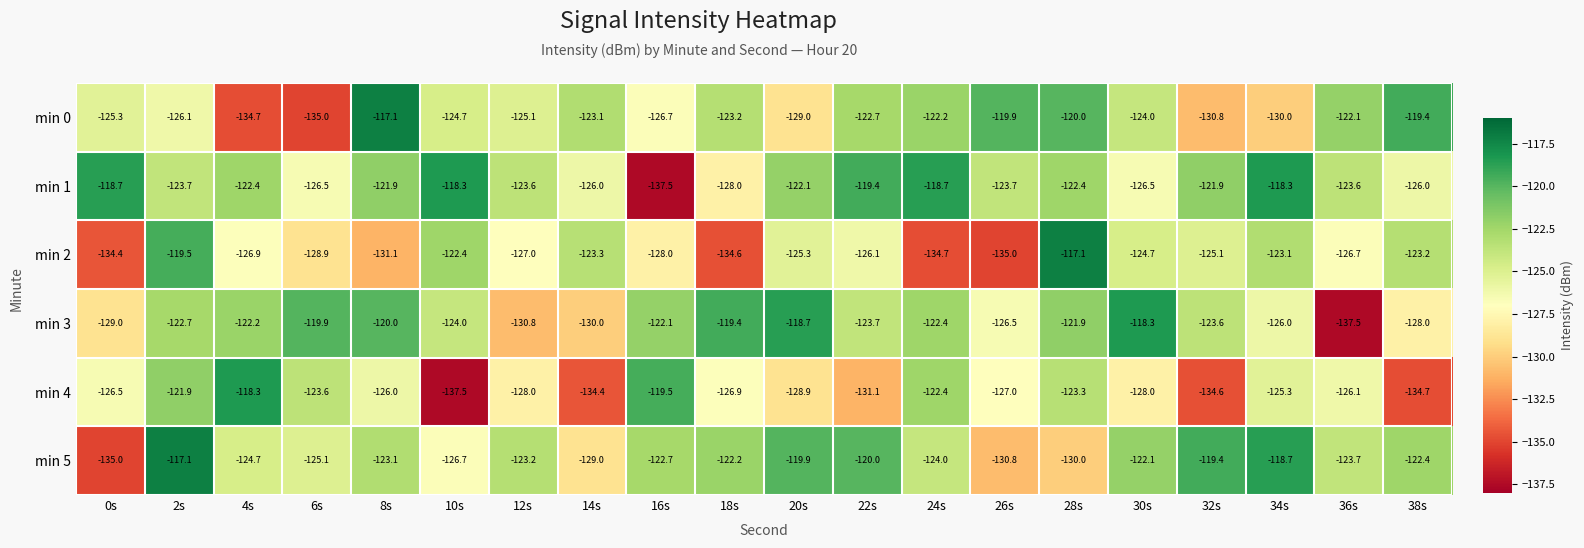

List the labels in order of min 2 value, smallest first.

26s, 24s, 18s, 0s, 8s, 6s, 16s, 12s, 4s, 36s, 22s, 20s, 32s, 30s, 14s, 38s, 34s, 10s, 2s, 28s